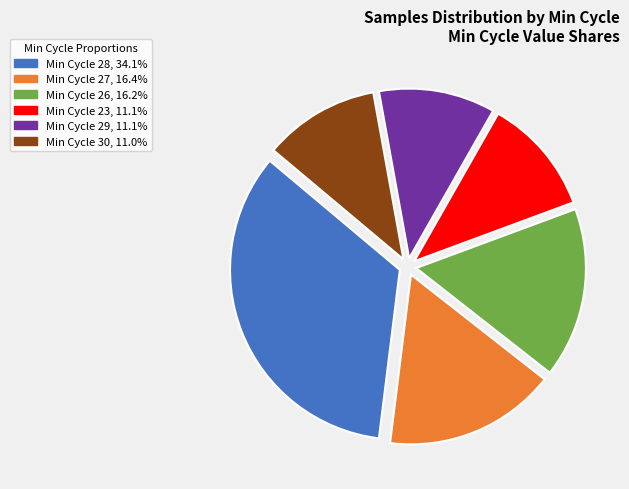

Do Min Cycle 26, 16.2% and Min Cycle 27, 16.4% together represent more than half of the pie?

No